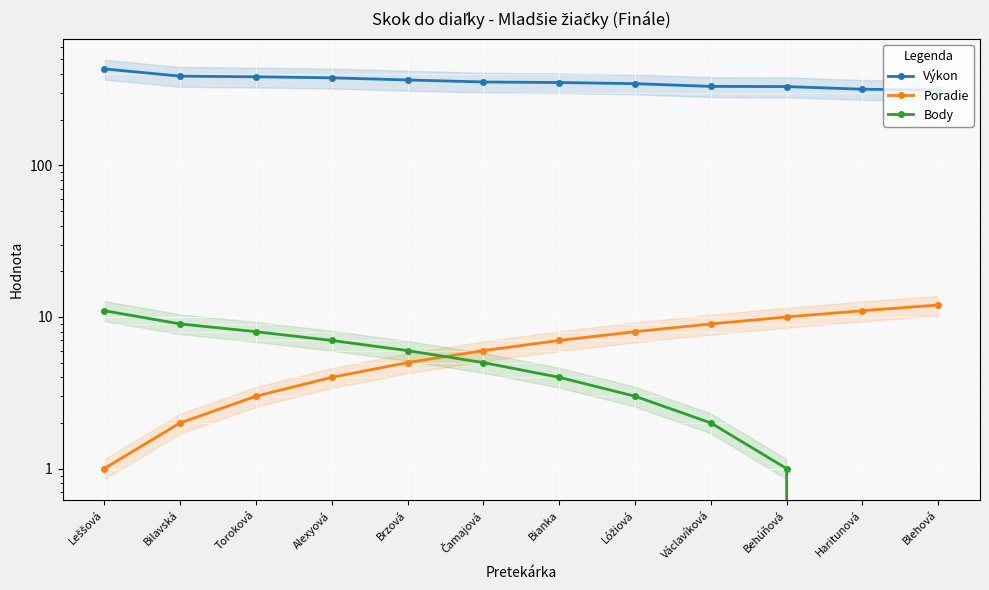

Which series has the widest spread of values?

Výkon